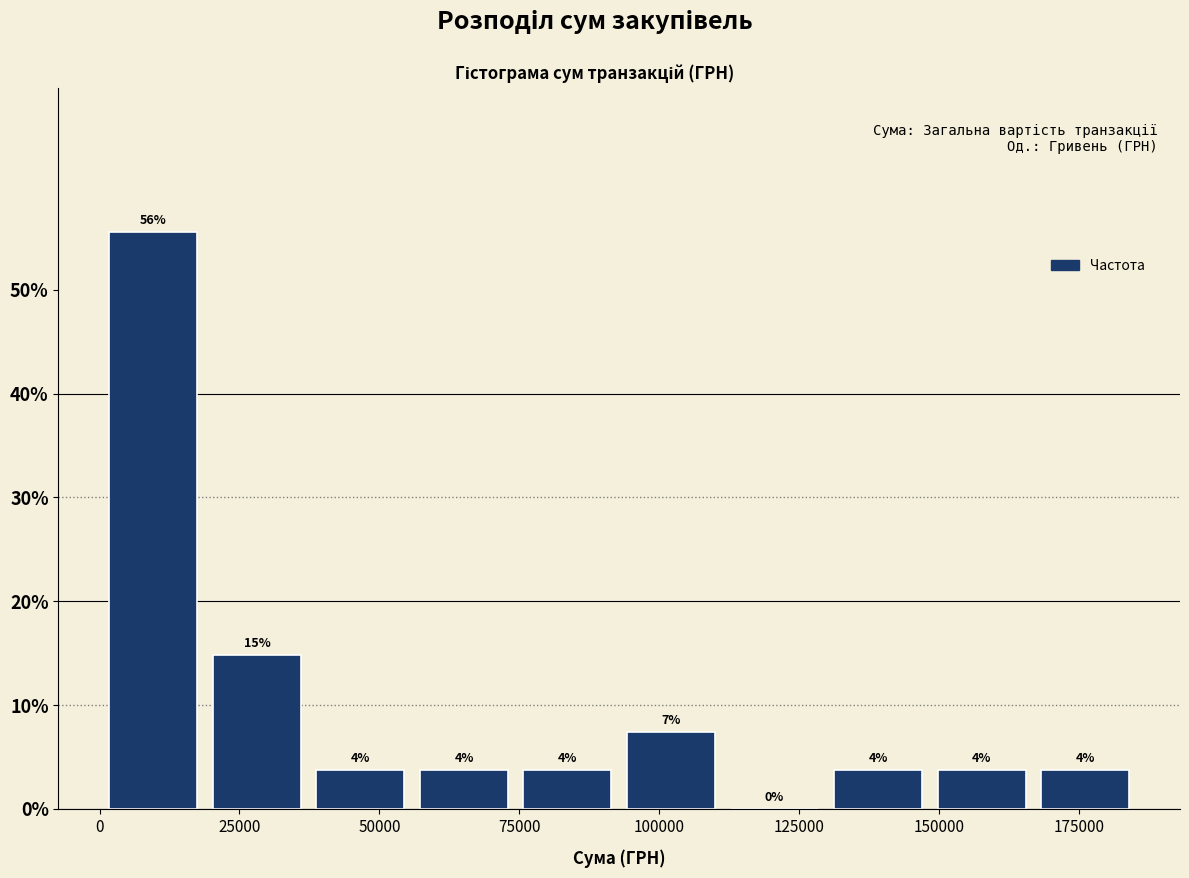

Read against the x-axis, roughly where is the centre of the tallest bar?

10000